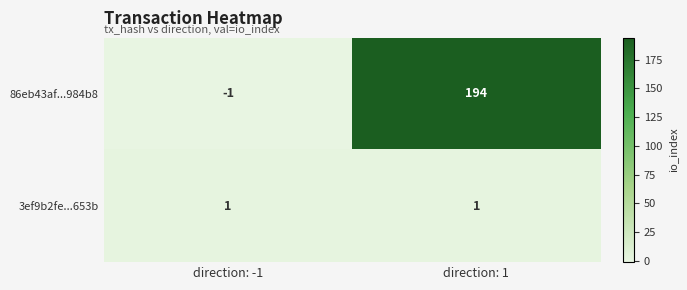

Is the value of 3ef9b2fe...653b at direction: -1 greater than the value of 86eb43af...984b8 at direction: 1?

No